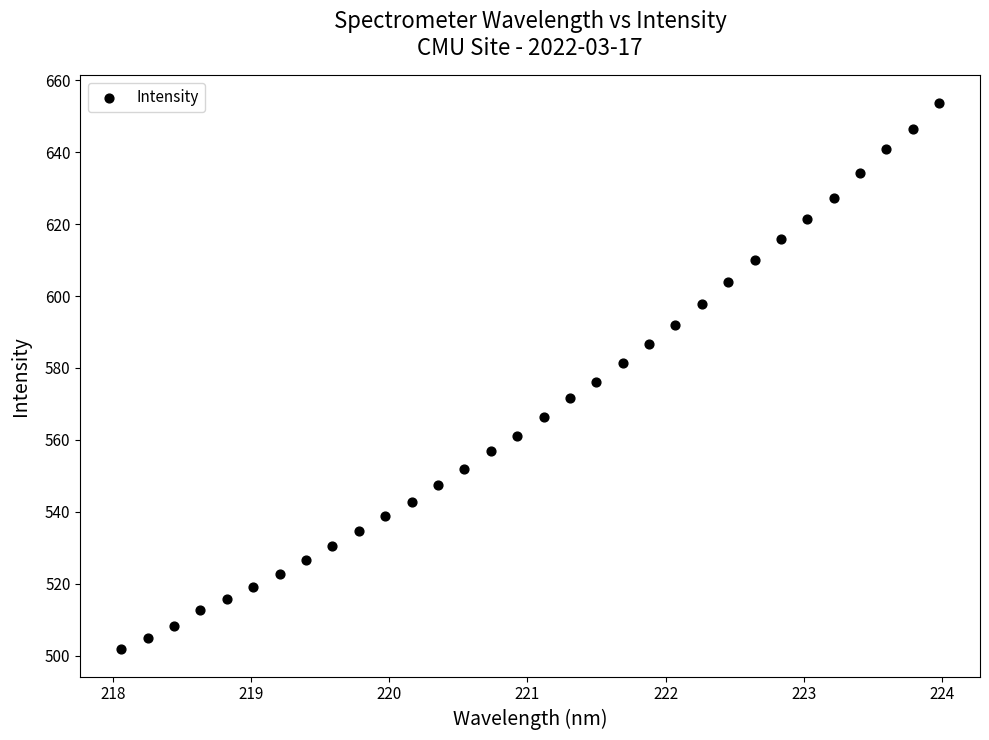

What is the range of Y values (max minus min)?

152.0